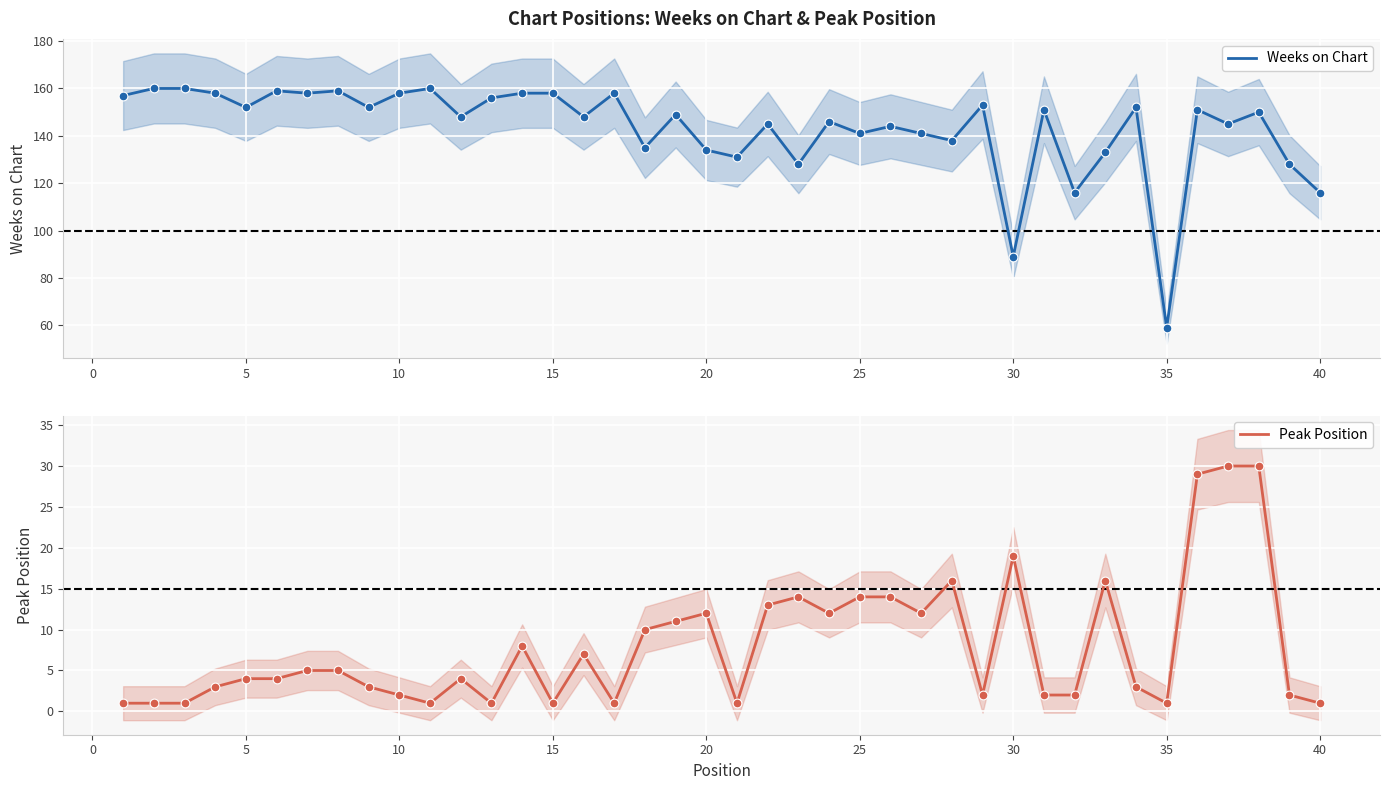

At how many categories does at least one series exceed 10?

40